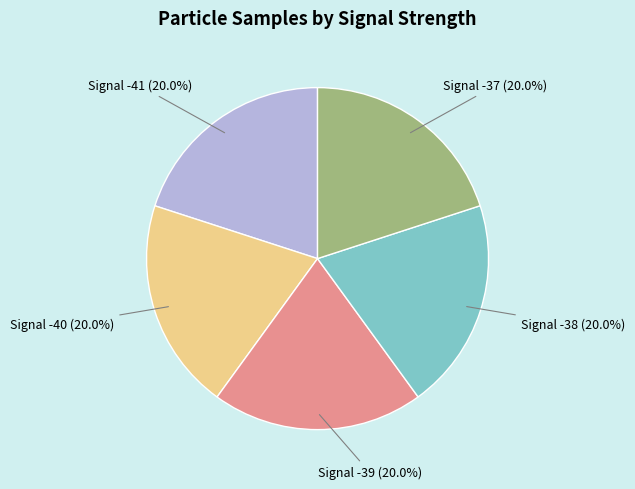

Is there any slice that represents more than half of the pie?

No